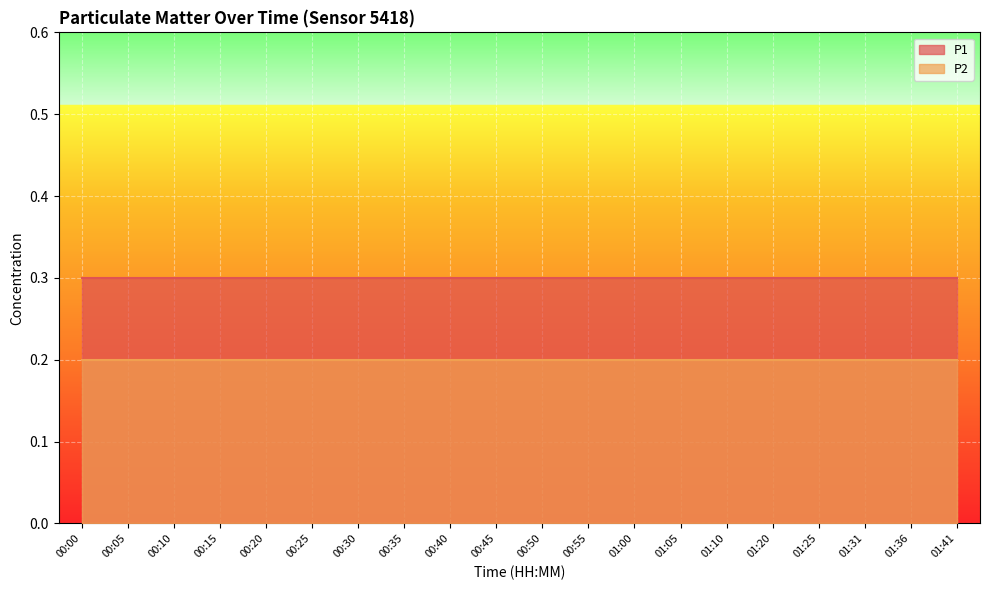

At which category is the sum across all series the highest?

00:00